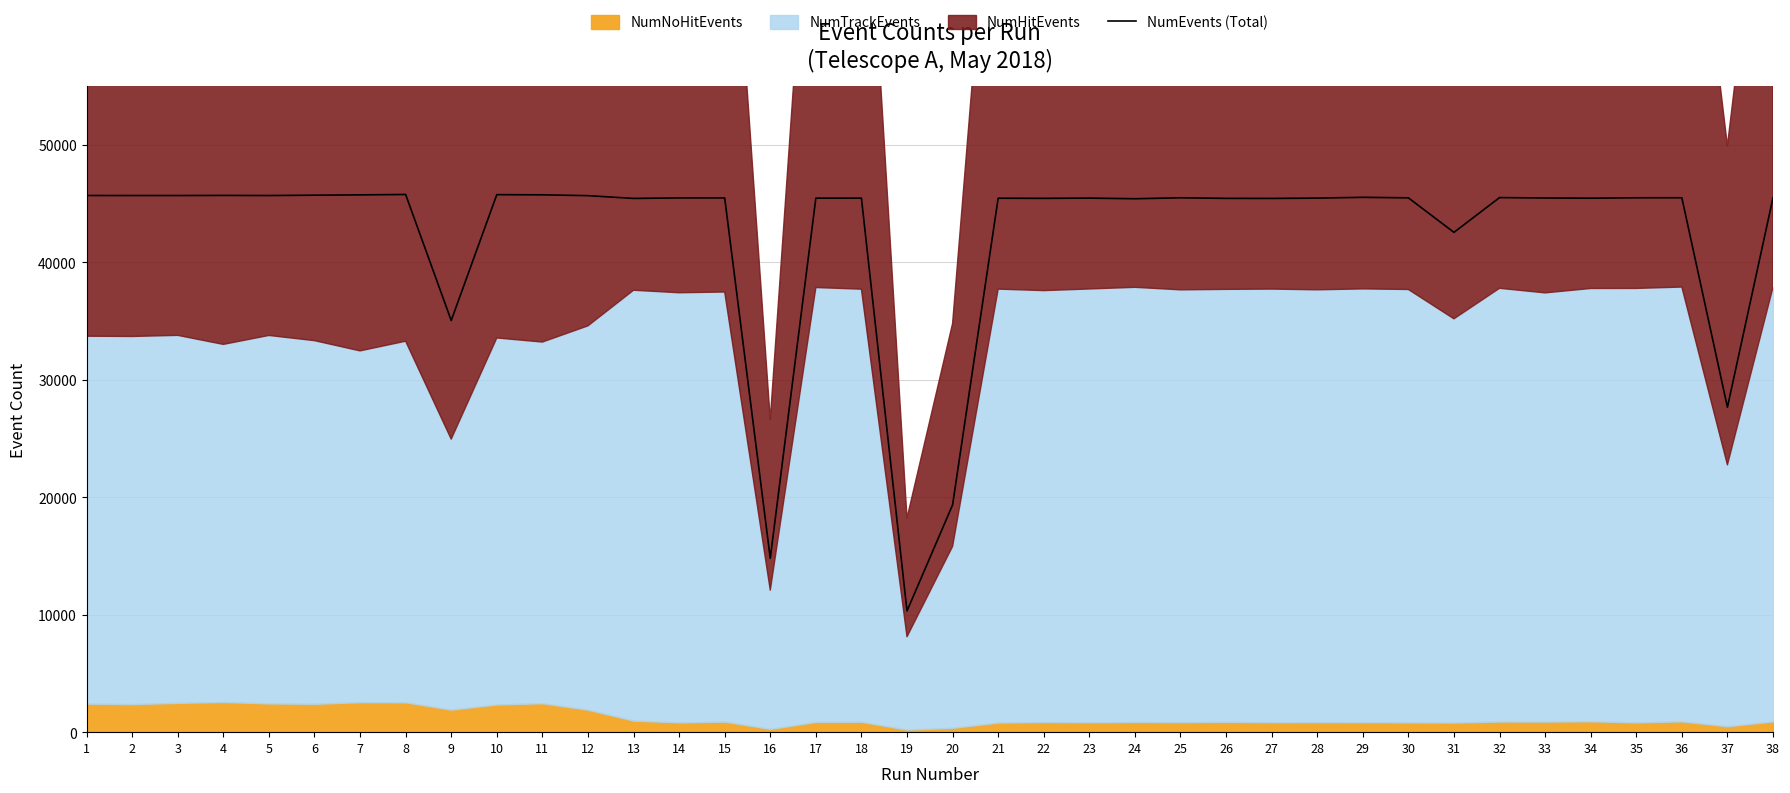

What is the maximum value for NumEvents (Total)?

45776